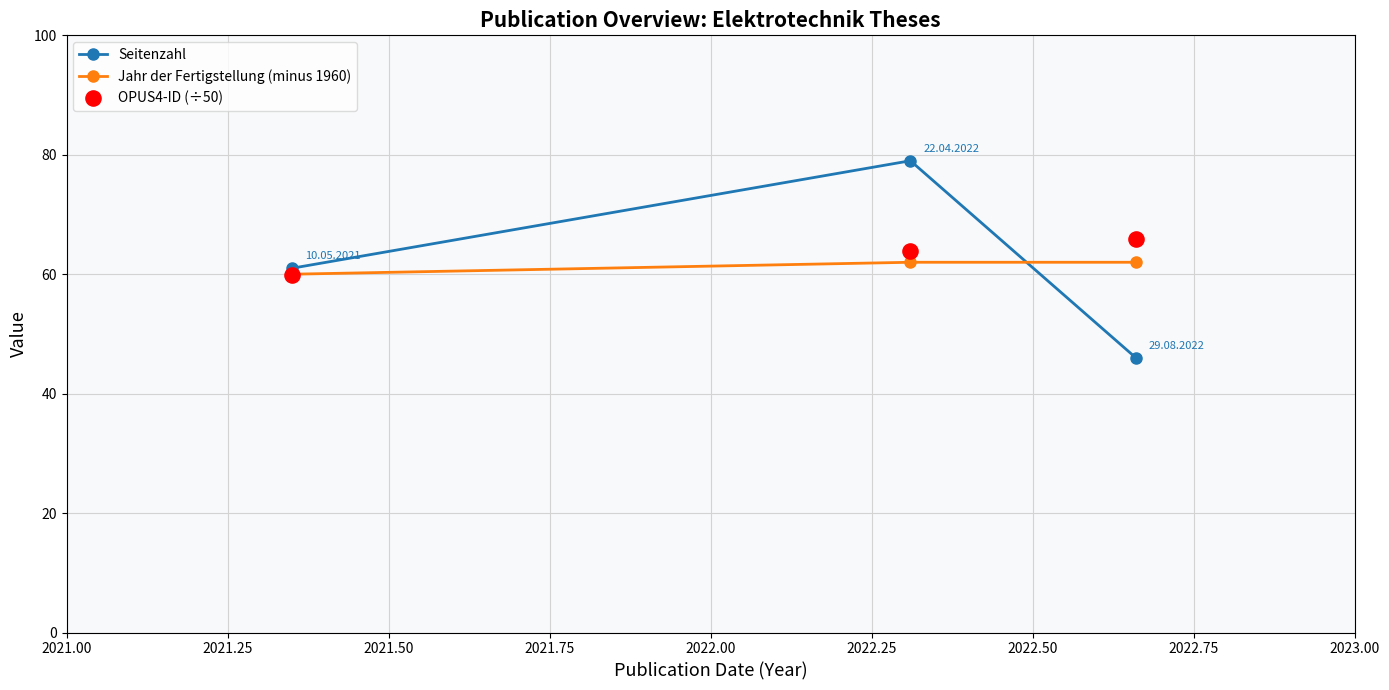

What is the maximum value for Jahr der Fertigstellung (minus 1960)?

62